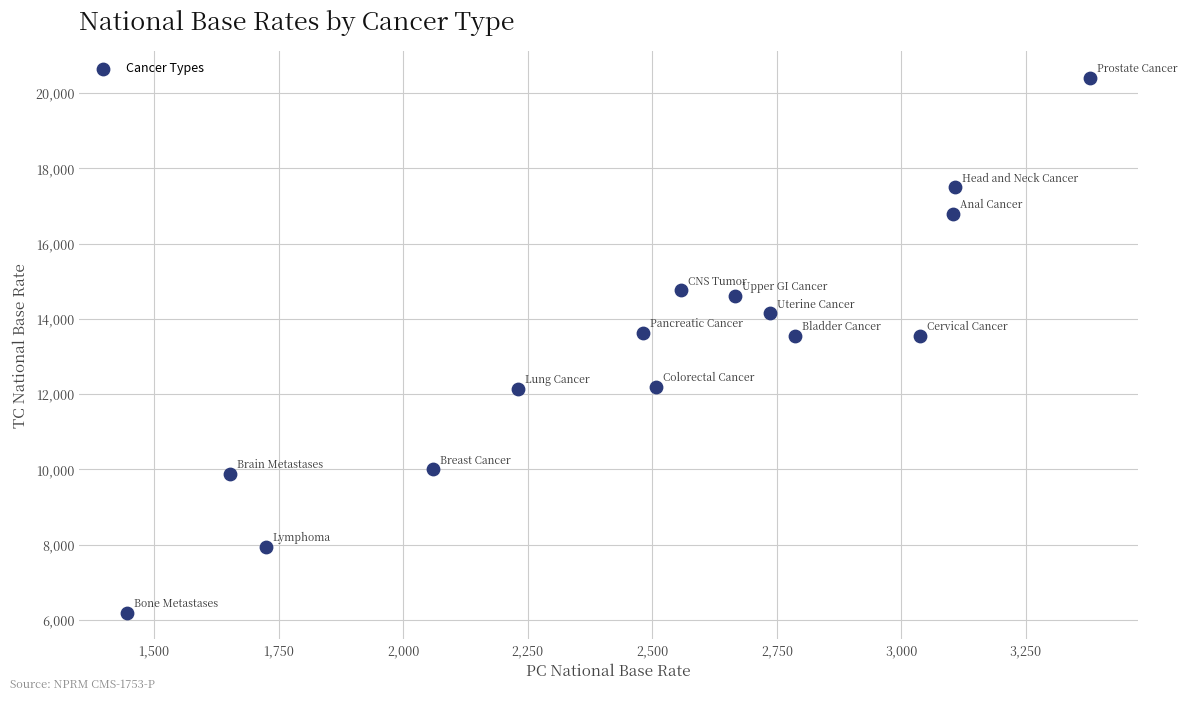

What is the range of X values (max minus min)?

1931.7